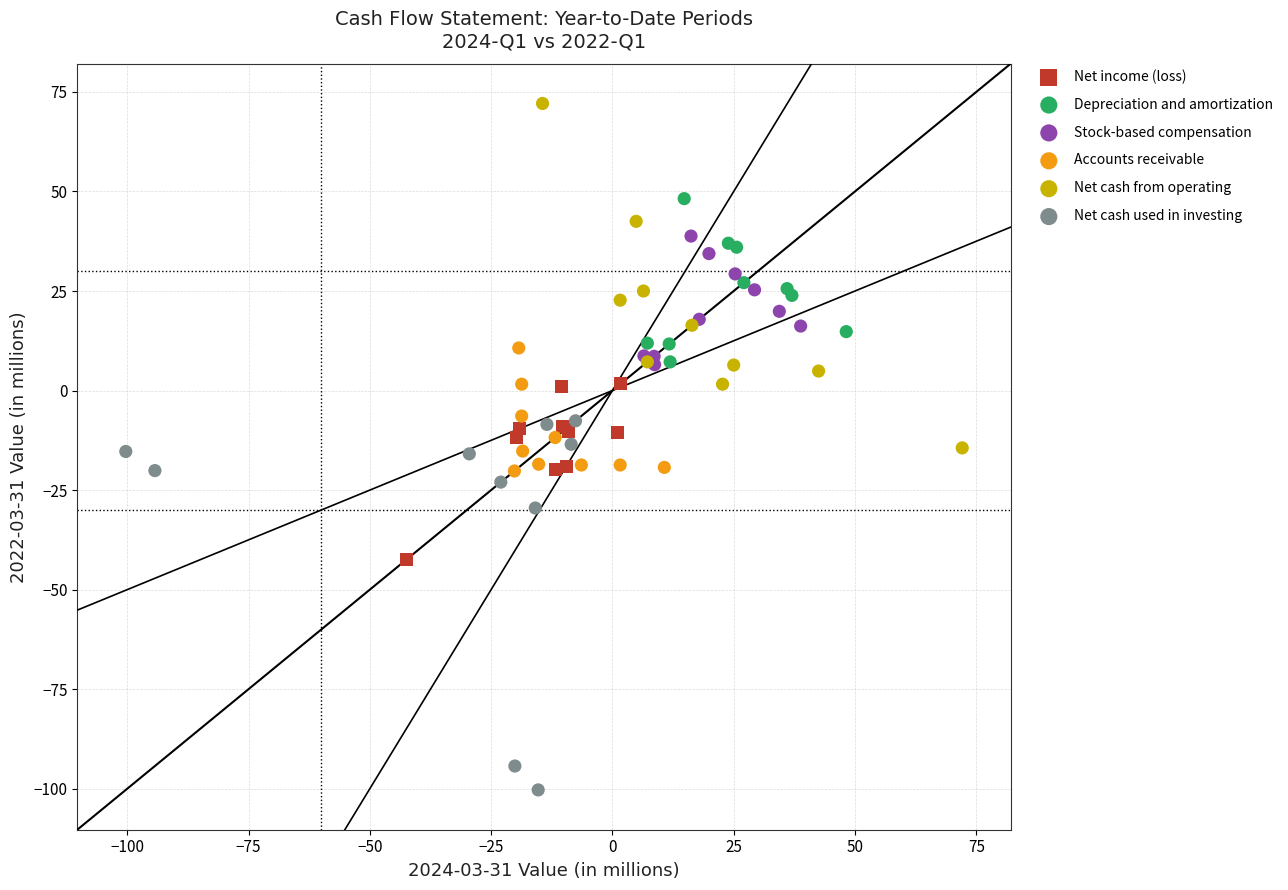

Which series reaches the maximum Y coordinate?

Net cash from operating